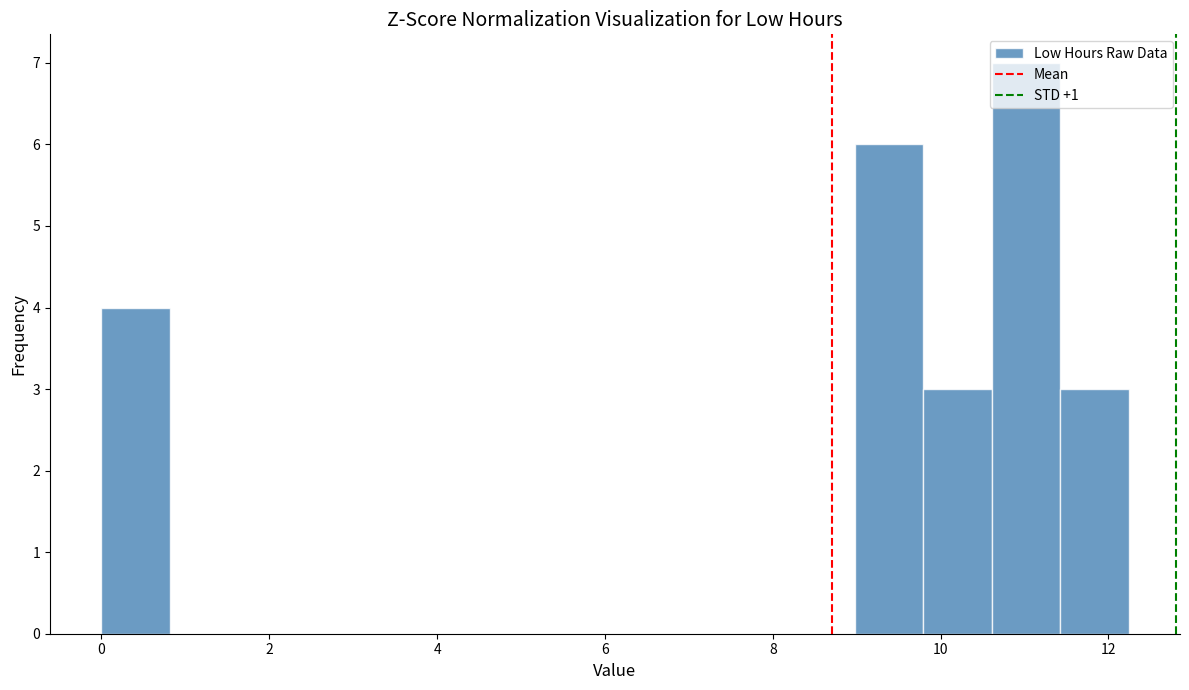

Over which range of the x-axis is the bar tallest?

10.6 to 11.4